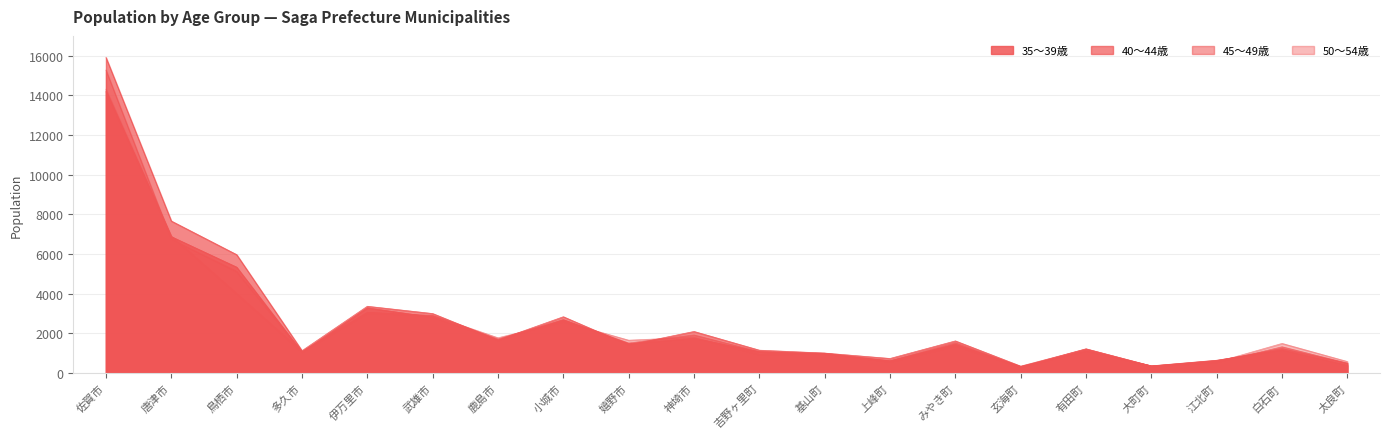

Is it true that 40〜44歳 equals 15910 at 佐賀市?

True